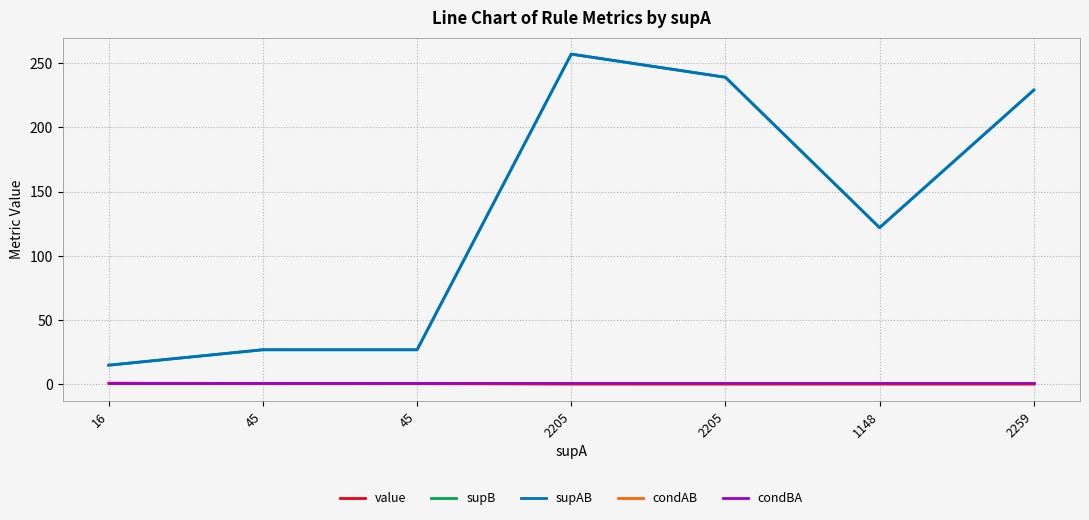

Does the chart display data point markers on the line(s)?

No